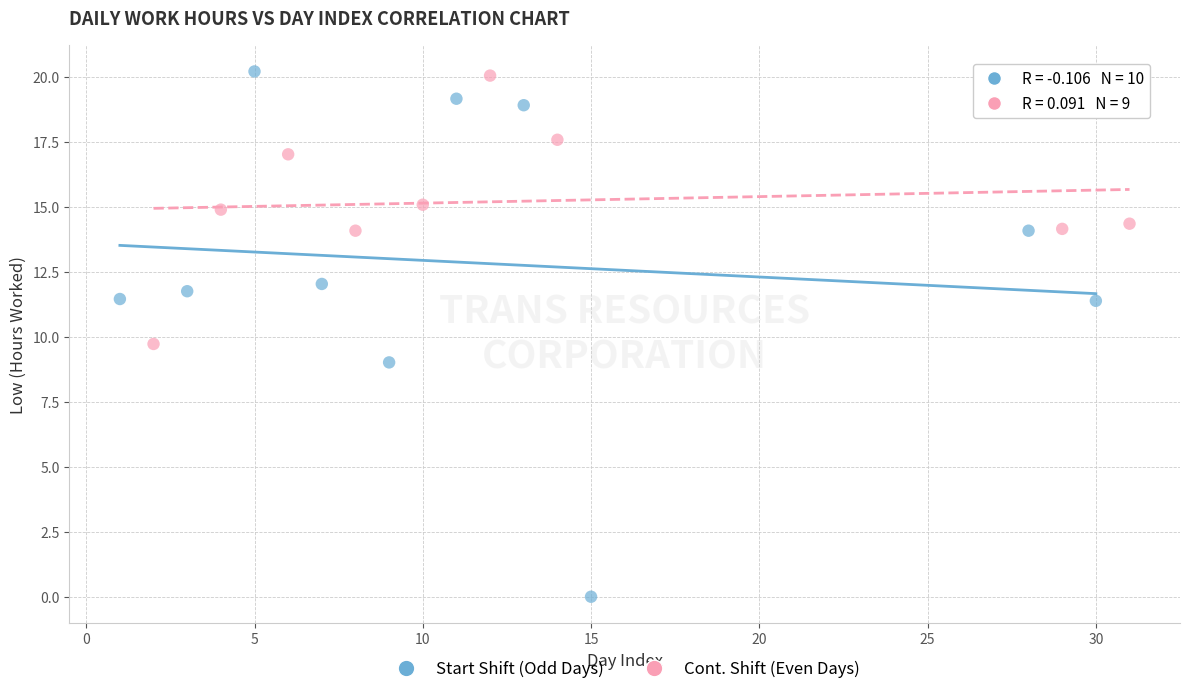

Which series has the largest Y range (max minus min)?

Start Shift (Odd Days)